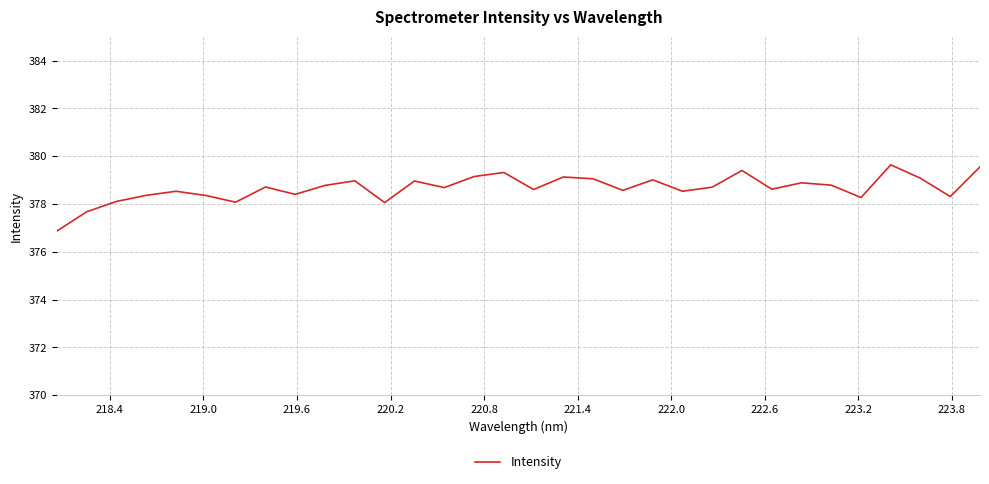

Count the number of categories in the chart.

32